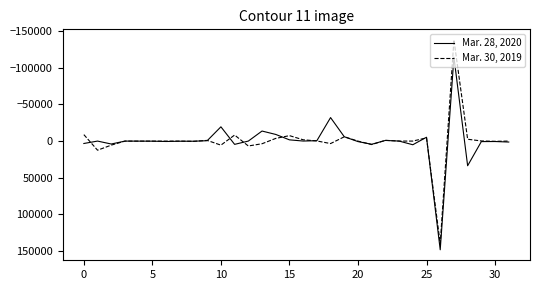

What is the minimum value for Mar. 28, 2020?

-114423